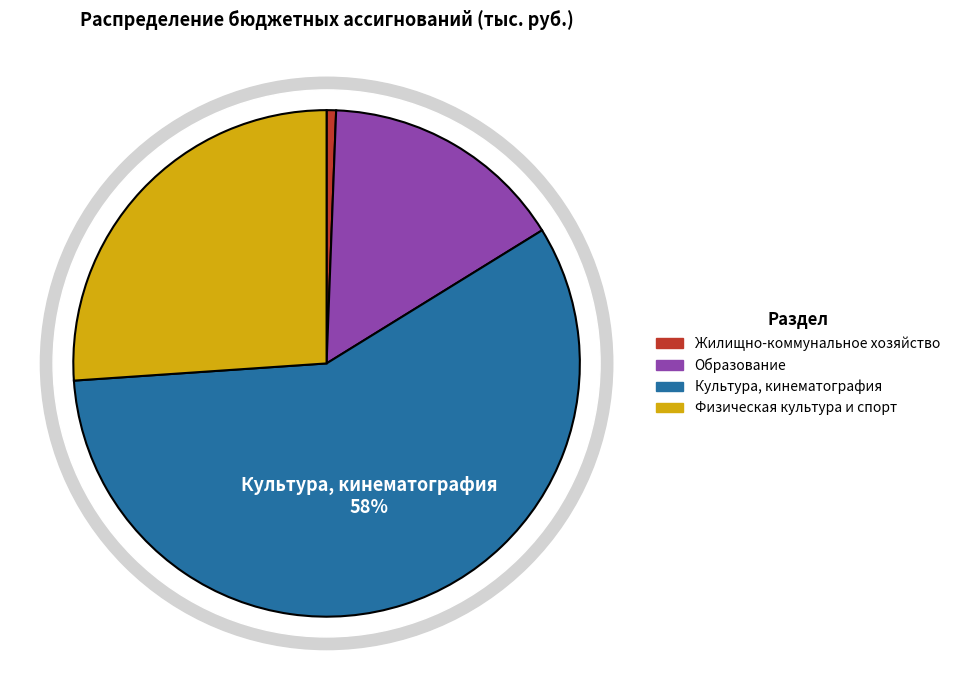

Count the number of slices in the pie.

4